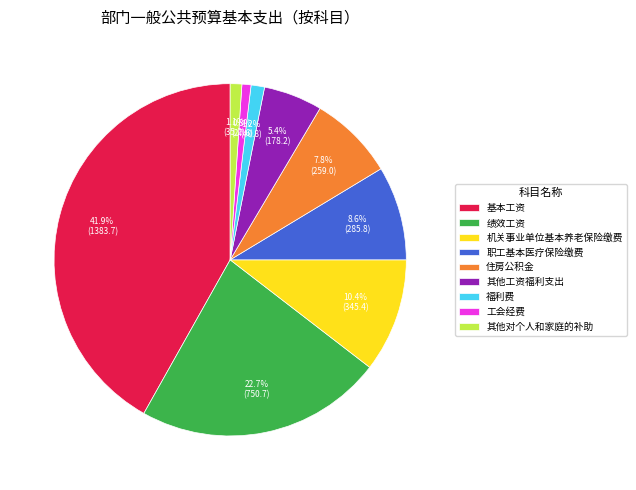

Is there any slice that represents more than half of the pie?

No